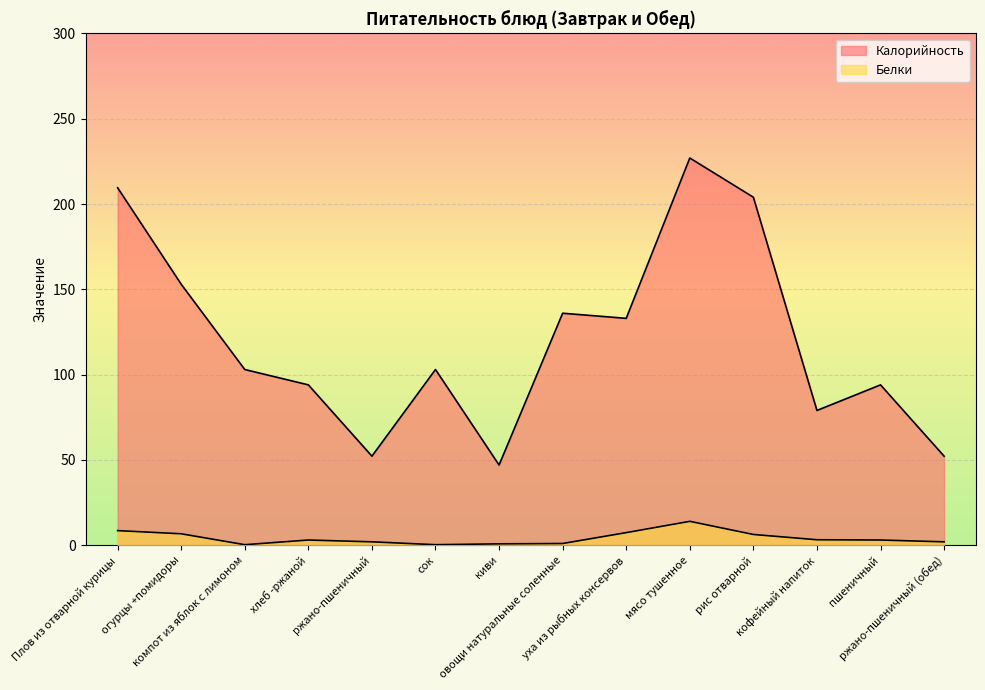

True or false: Калорийность and Белки intersect in this chart.

False